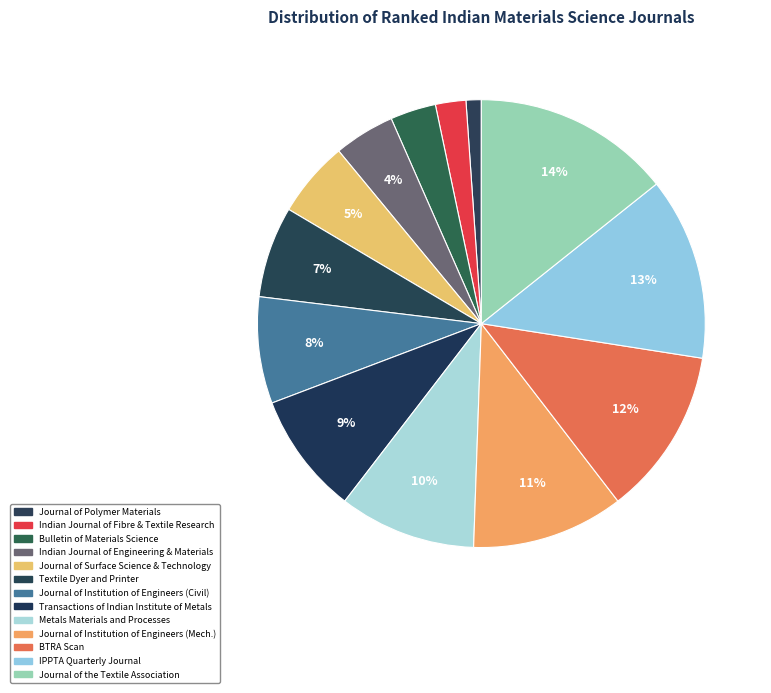

How many slices are in this pie chart?

13